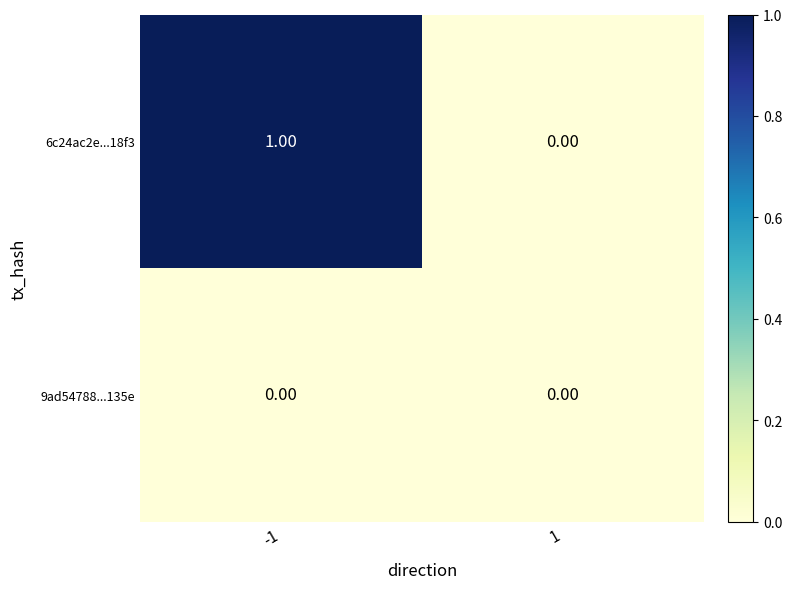

Which series has the largest total across all categories?

6c24ac2e...18f3